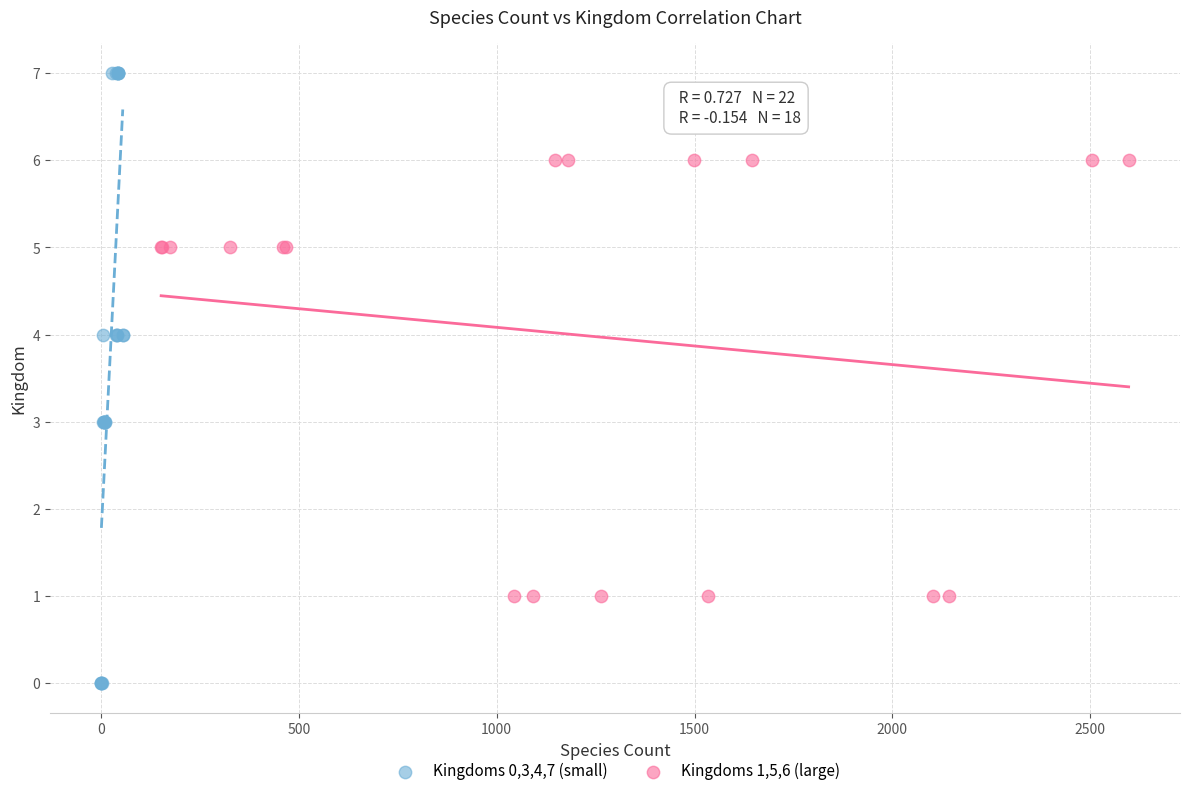

Which series has the widest spread of Y values?

Kingdoms 0,3,4,7 (small)